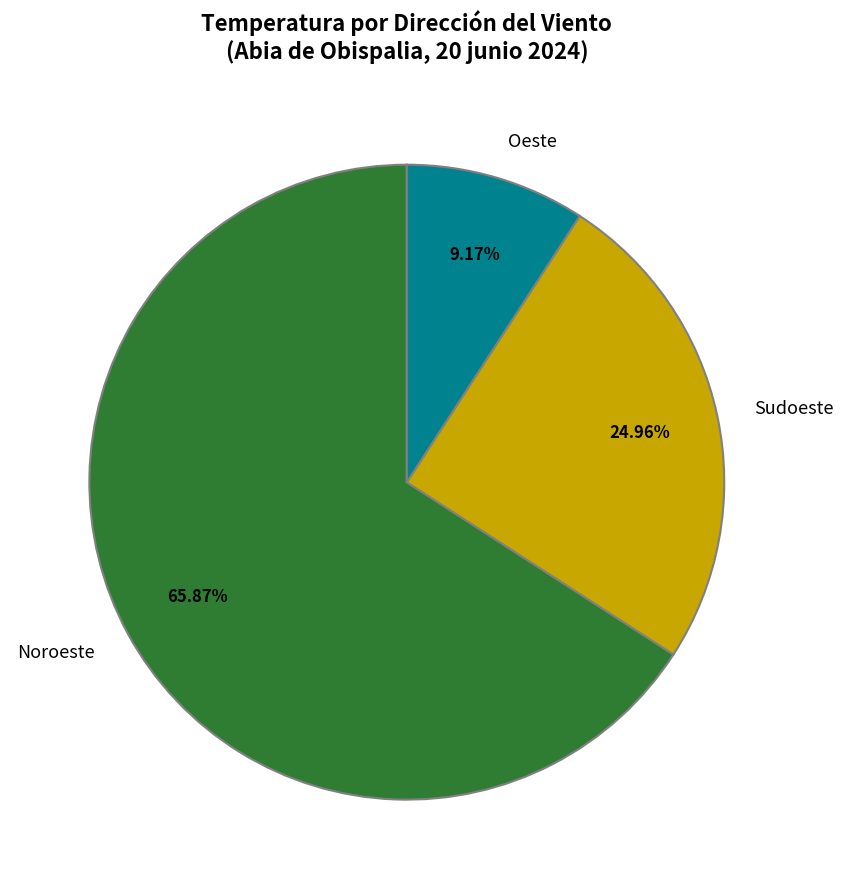

What is the smallest slice in the pie chart?

Oeste